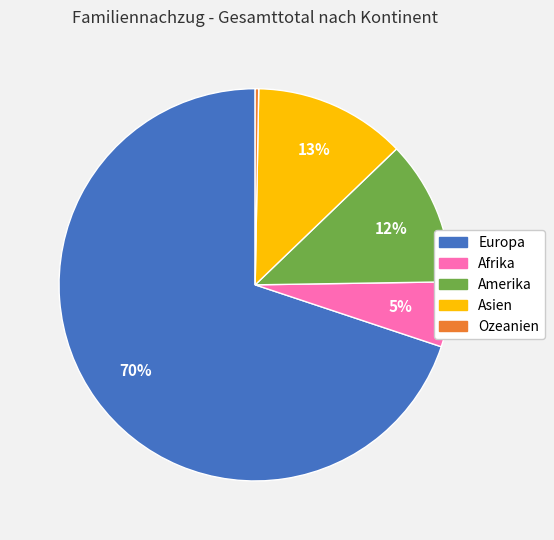

Do Europa and Afrika together represent more than half of the pie?

Yes